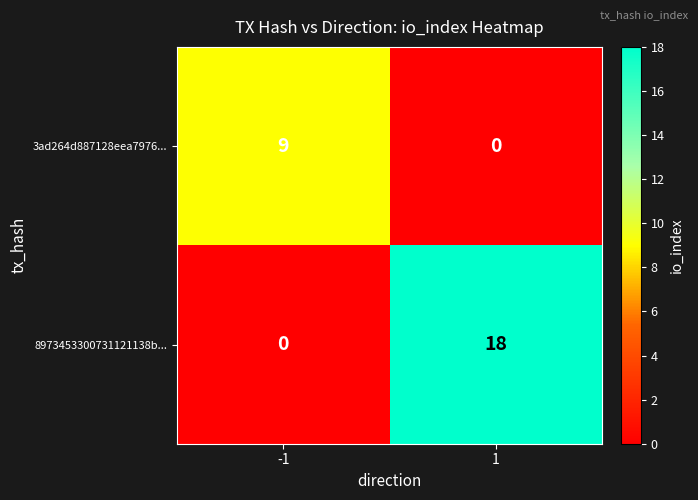

What is the average value of the 8973453300731121138b... series?

9